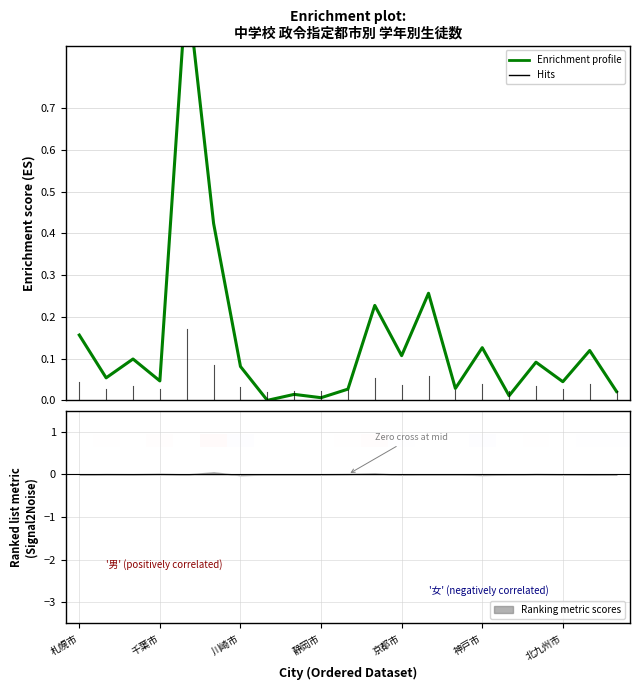

What is the average value?

0.1